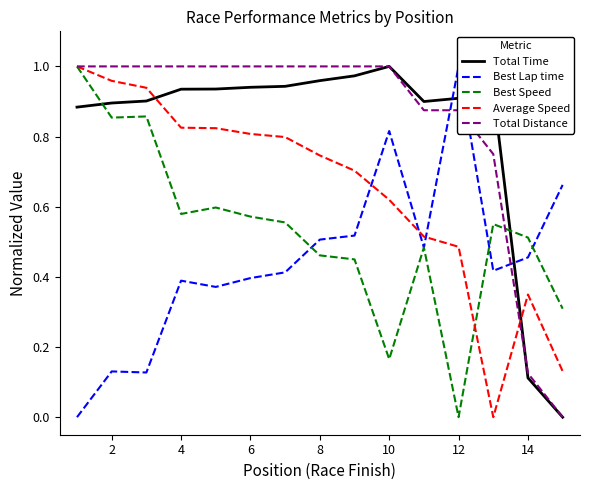

After their last crossing, which series has the higher values: Total Time or Best Speed?

Best Speed